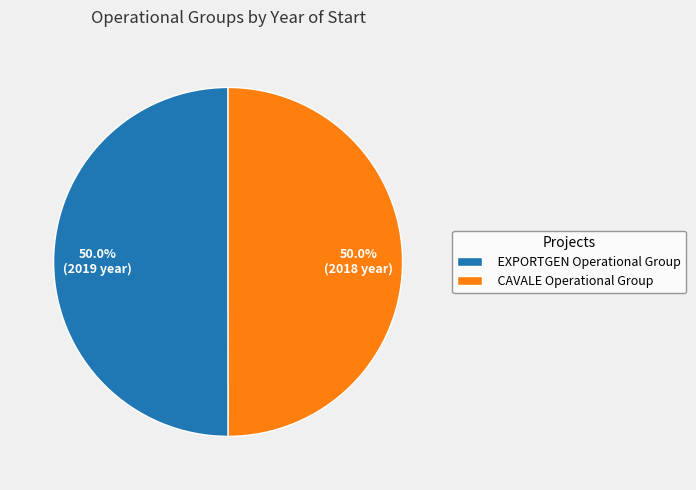

How many slices are in this pie chart?

2